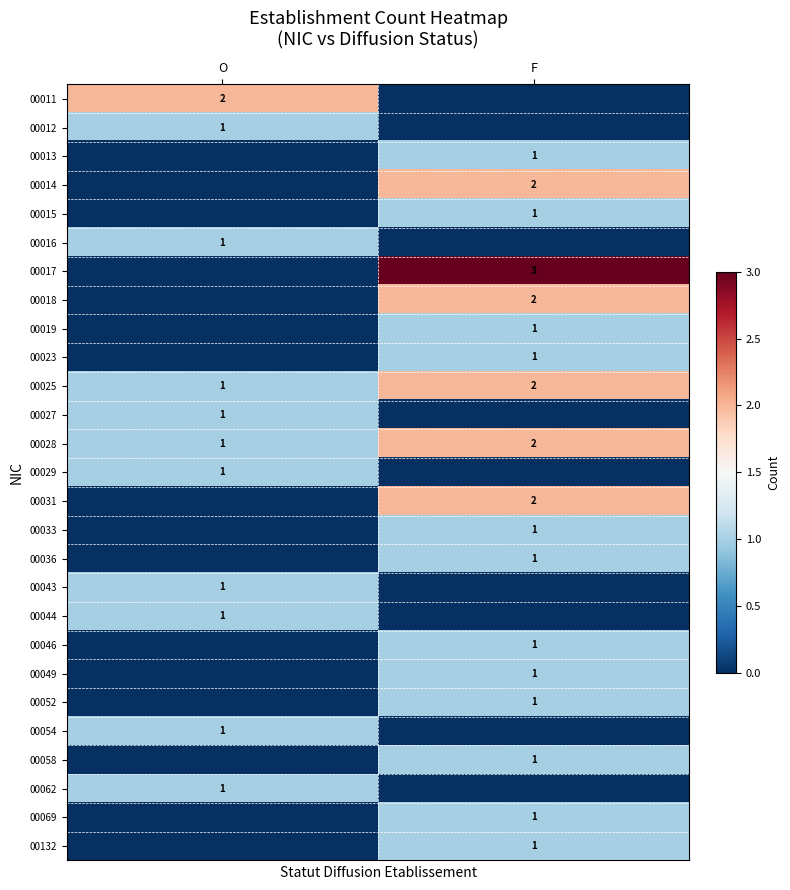

The value of 00046 at F is 1. True or false?

True